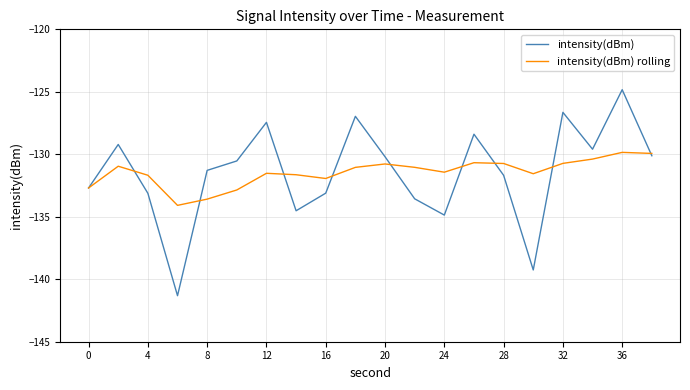

Which series has the widest spread of values?

intensity(dBm)